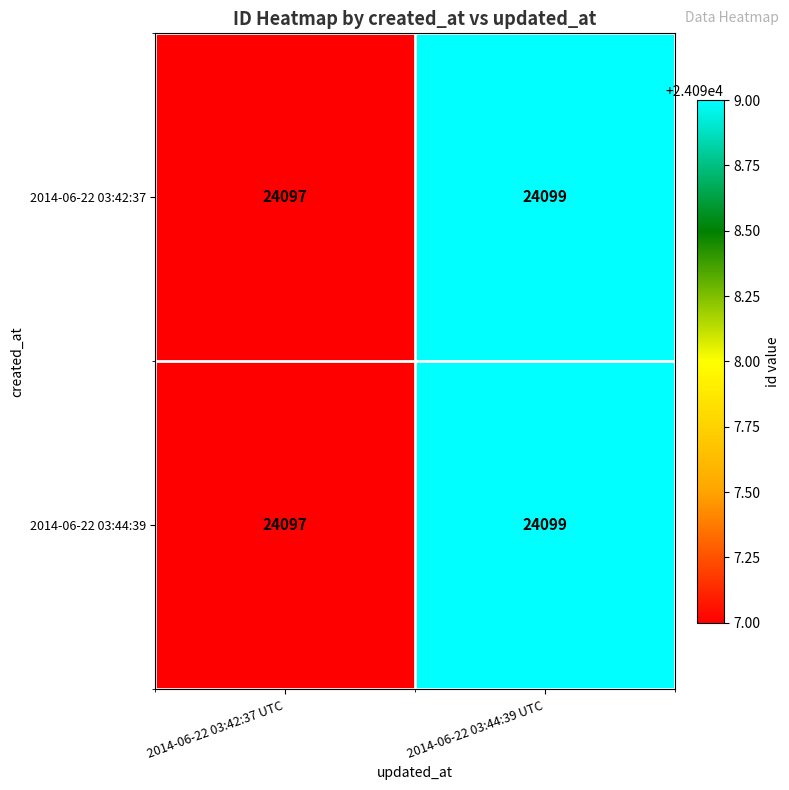

How many categories are shown in the chart?

2